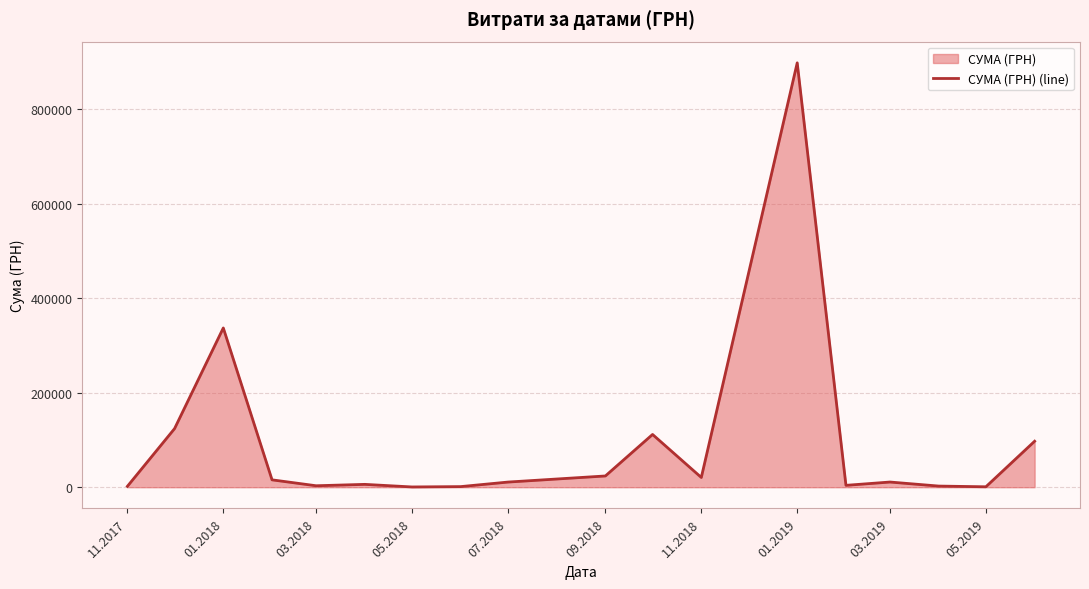

What is the smallest value displayed?

578.0